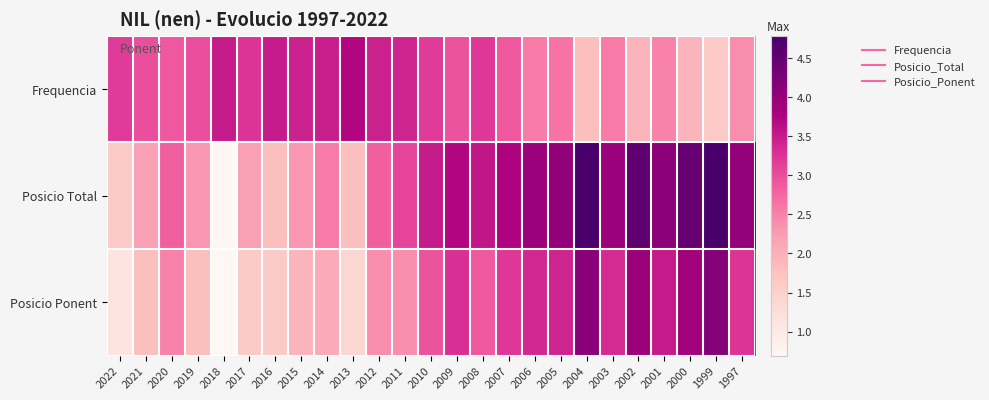

How many categories are shown in the chart?

25